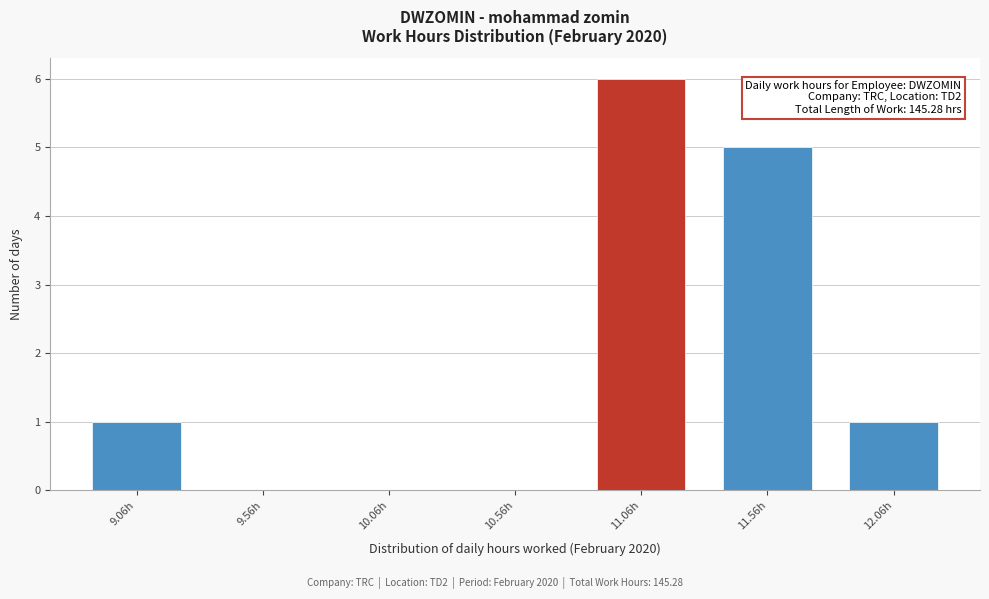

Reading left to right, transcribe all the data shown in this chart.

9.06h=1	9.56h=0	10.06h=0	10.56h=0	11.06h=6	11.56h=5	12.06h=1